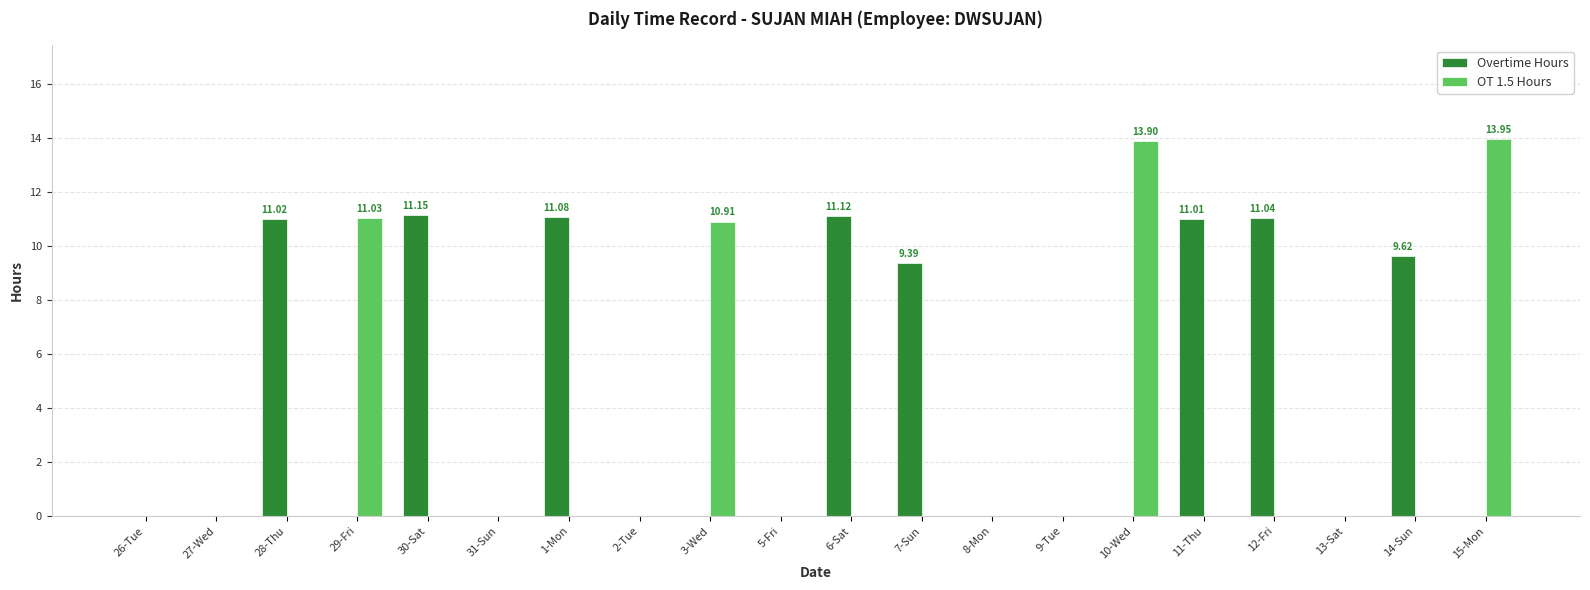

Which series has the largest total across all categories?

Overtime Hours